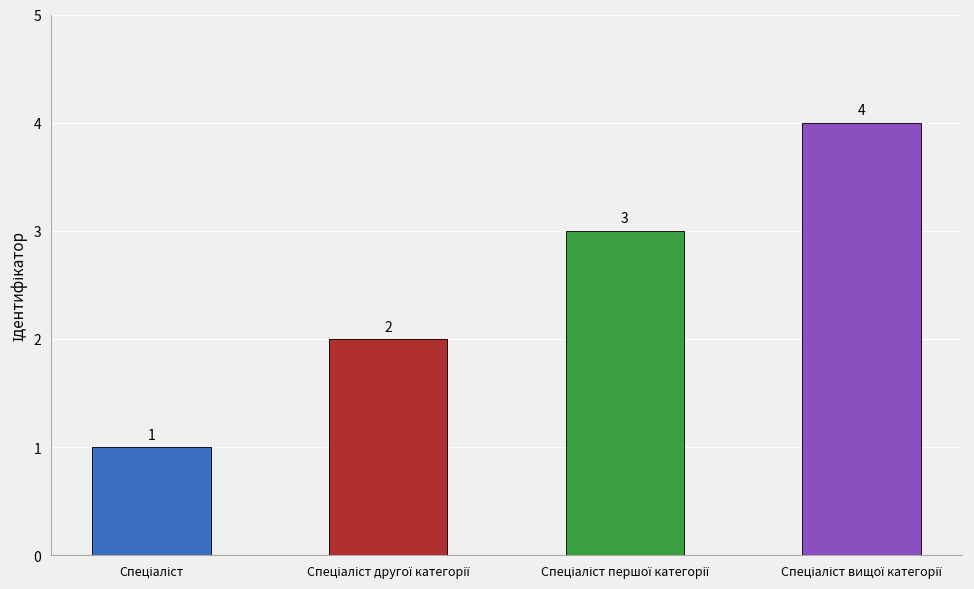

What is the value of the 2nd bar from the left?

2